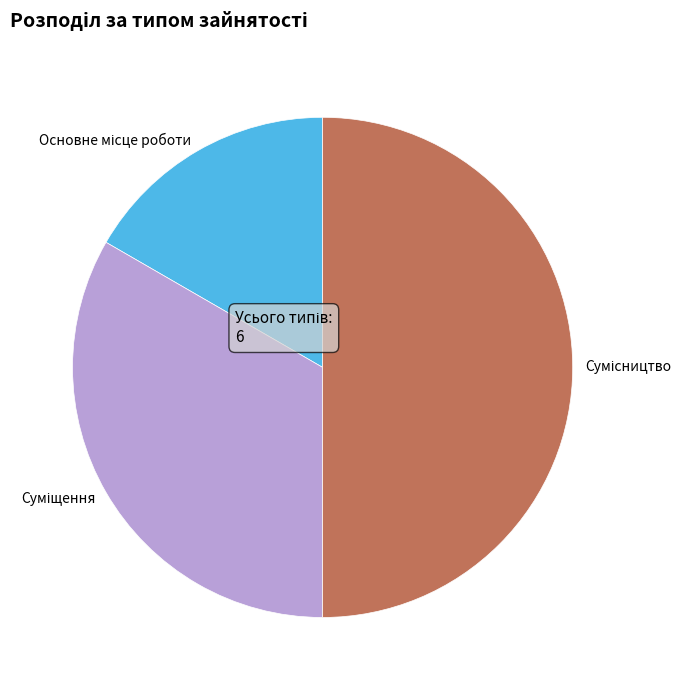

How many segments does this pie chart have?

3